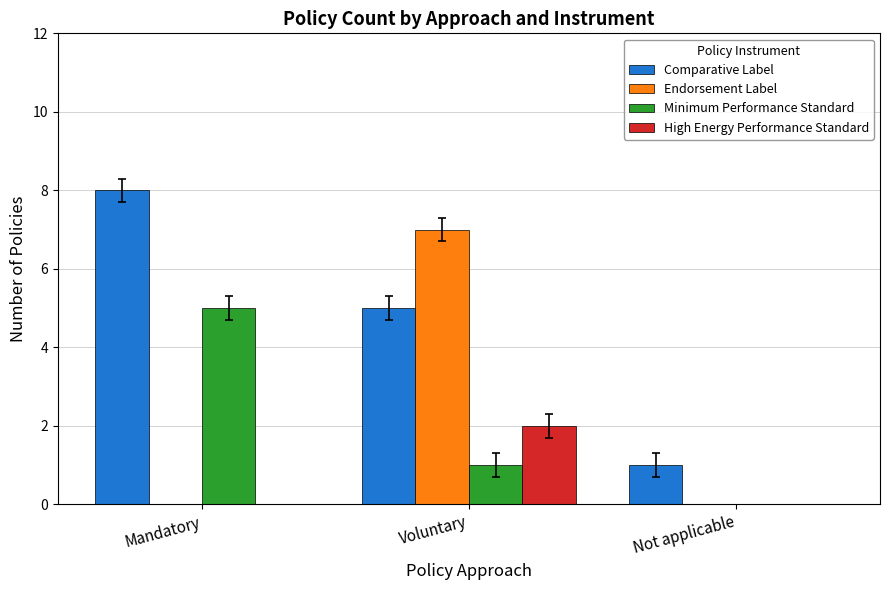

Is the value of Endorsement Label at Mandatory greater than the value of Comparative Label at Not applicable?

No